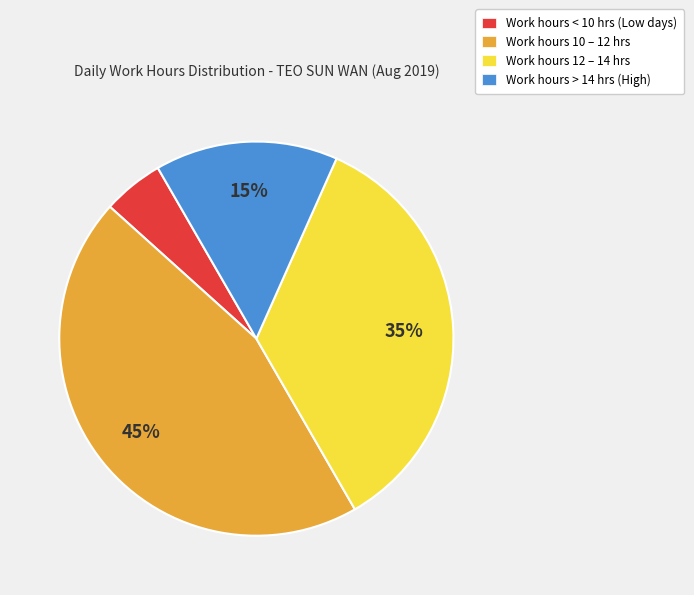

What is the ratio of the value at Work hours 10 – 12 hrs to the value at Work hours > 14 hrs (High)?

3.0